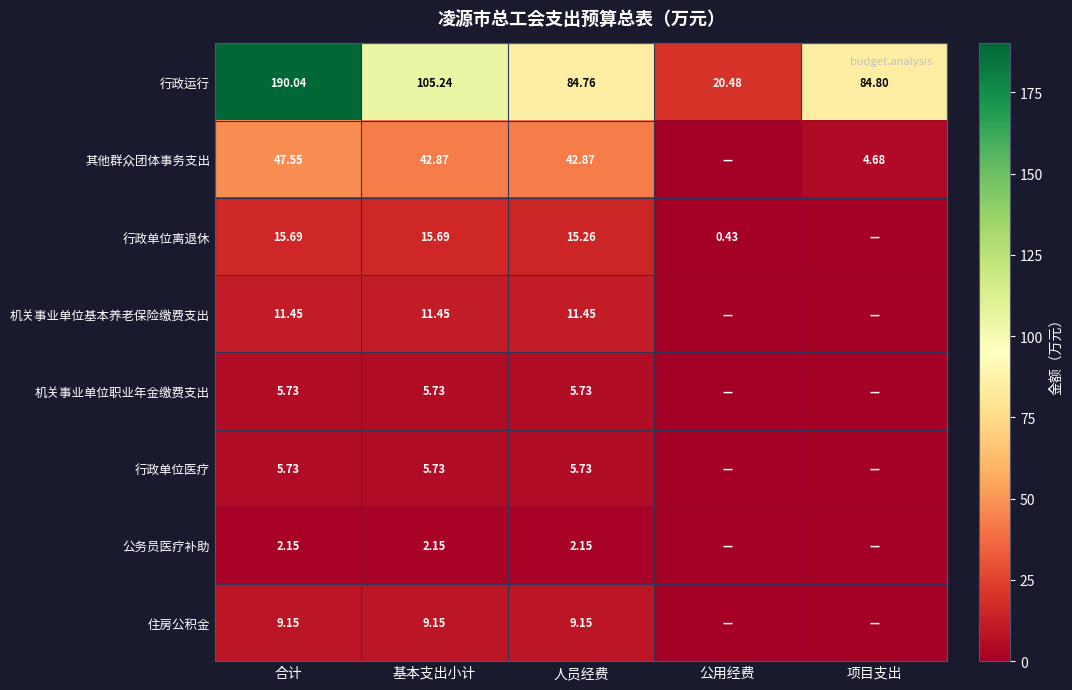

At which label does 行政运行 reach its minimum?

公用经费